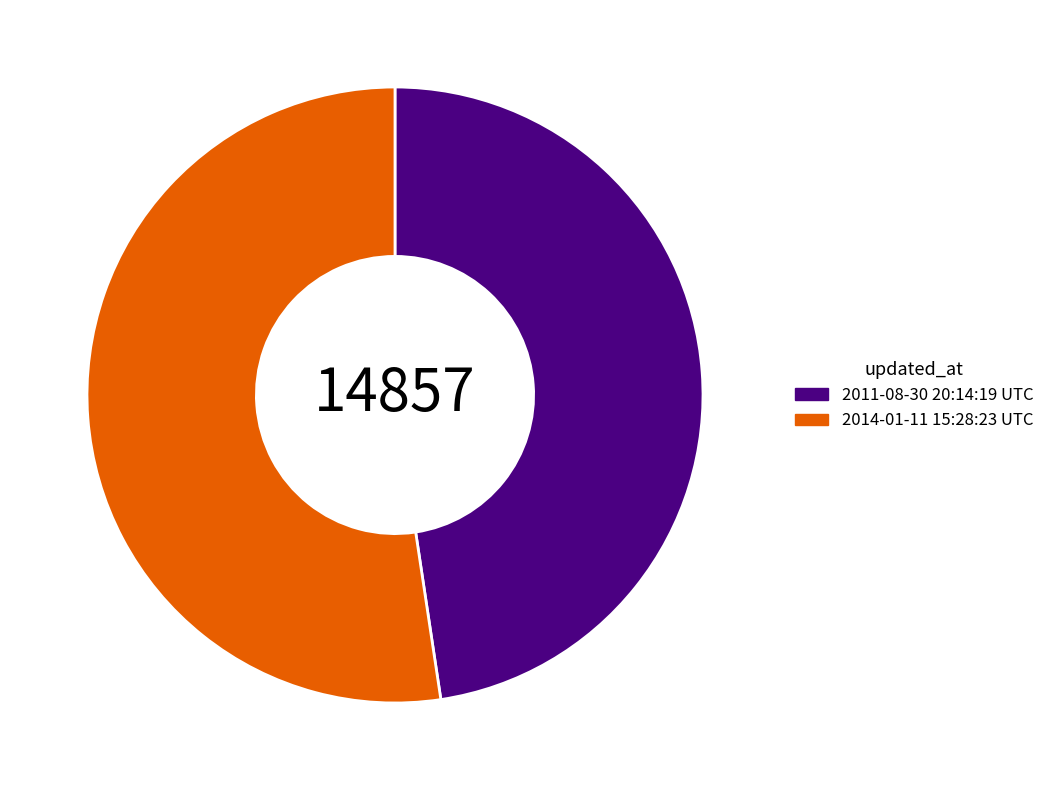

How many segments does this pie chart have?

2